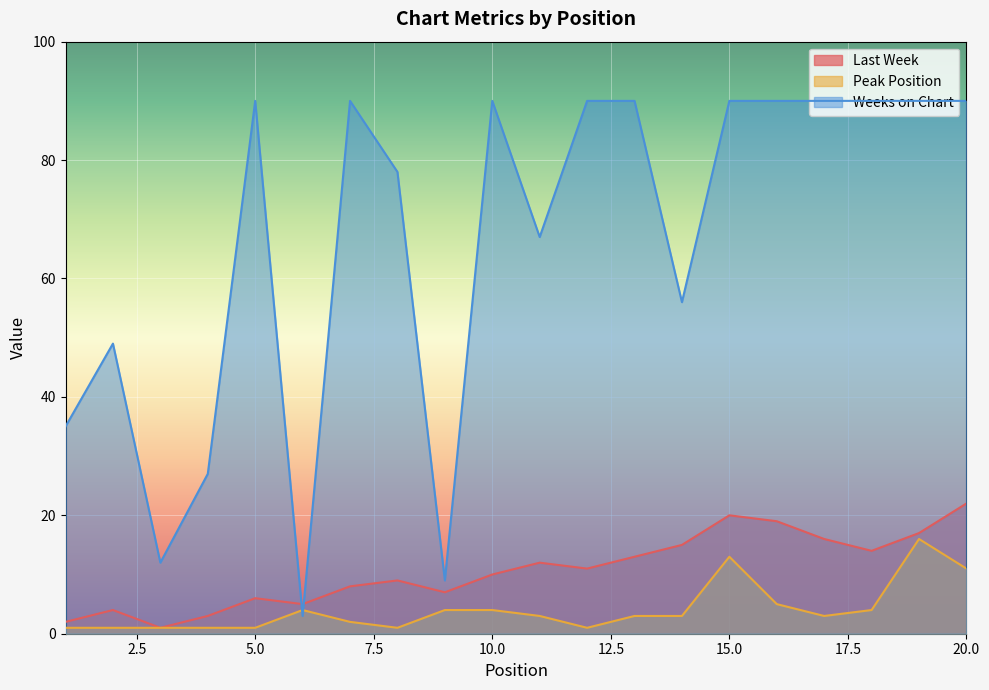

At which category is the sum across all series the highest?

15